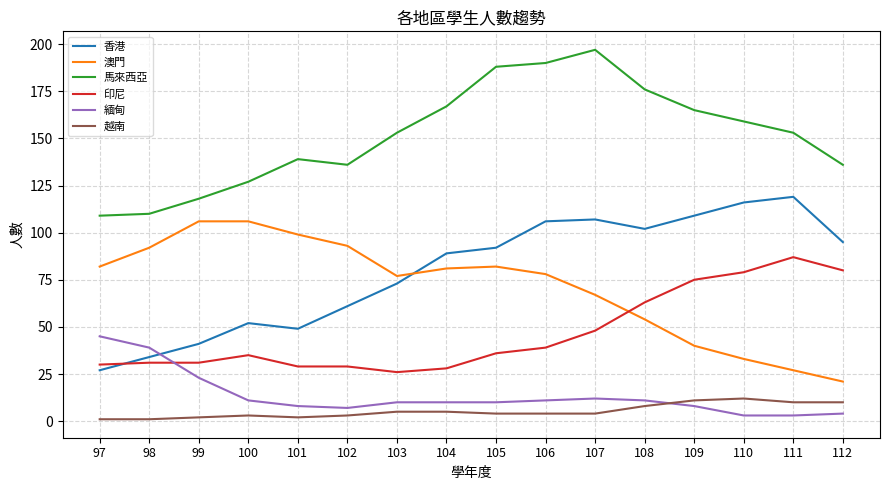

True or false: 馬來西亞 and 澳門 cross at least once.

False